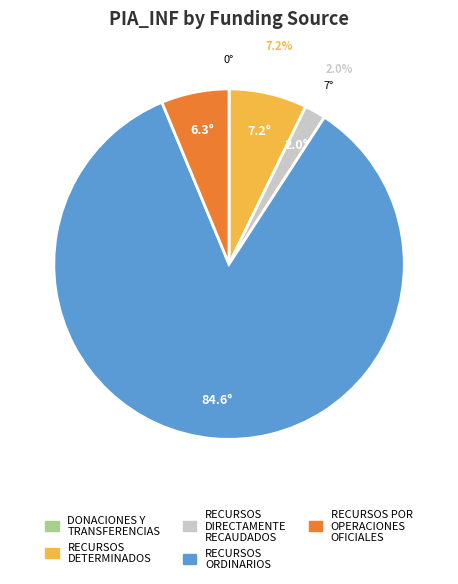

Is there any slice that represents more than half of the pie?

Yes